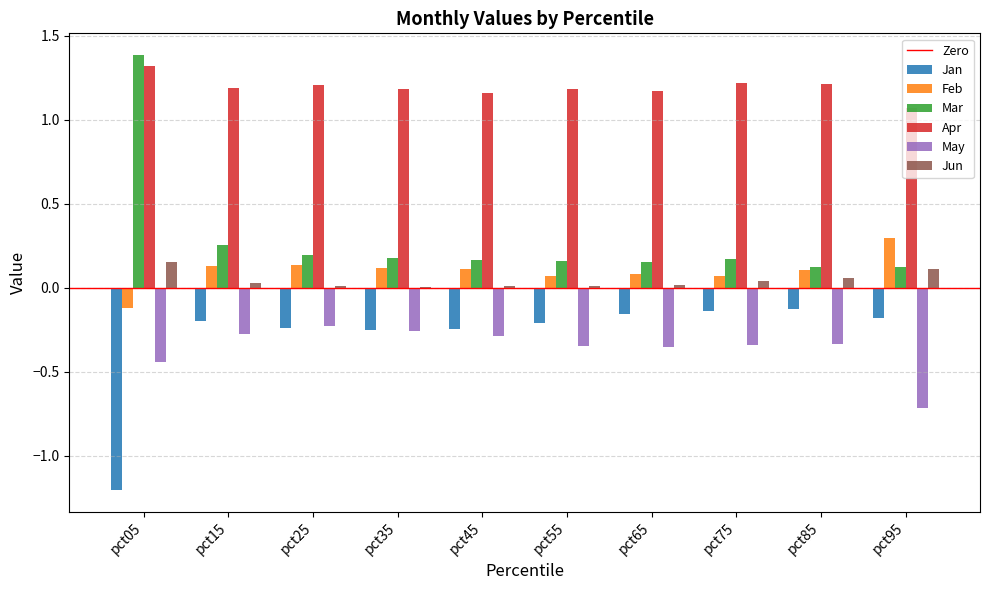

True or false: May has a value of -0.1 at pct65.

False